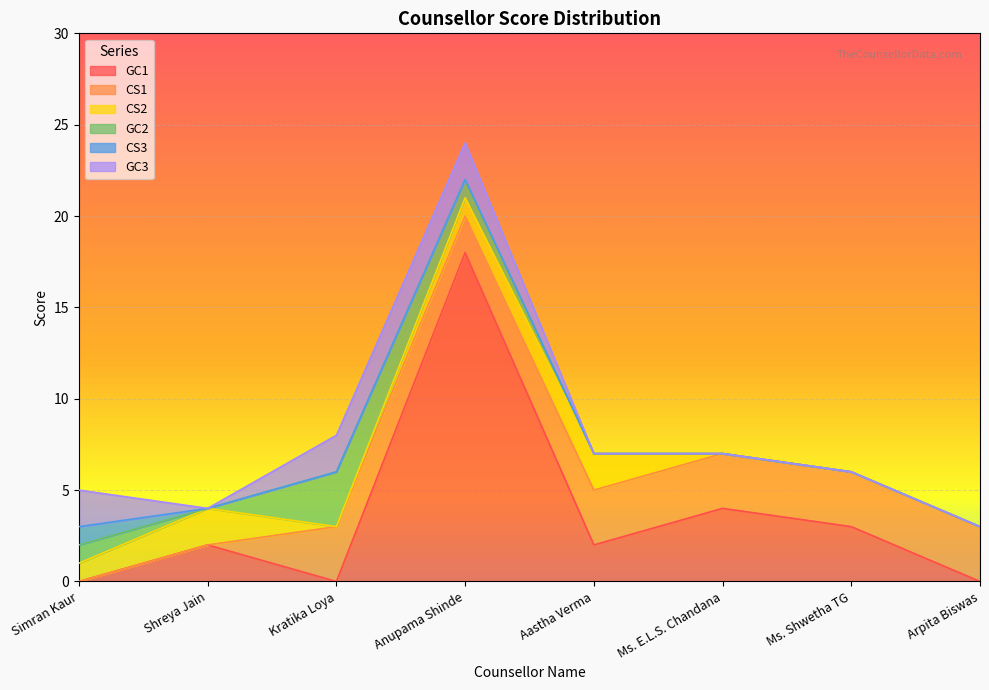

At which label is CS2 closest to 1?

Simran Kaur